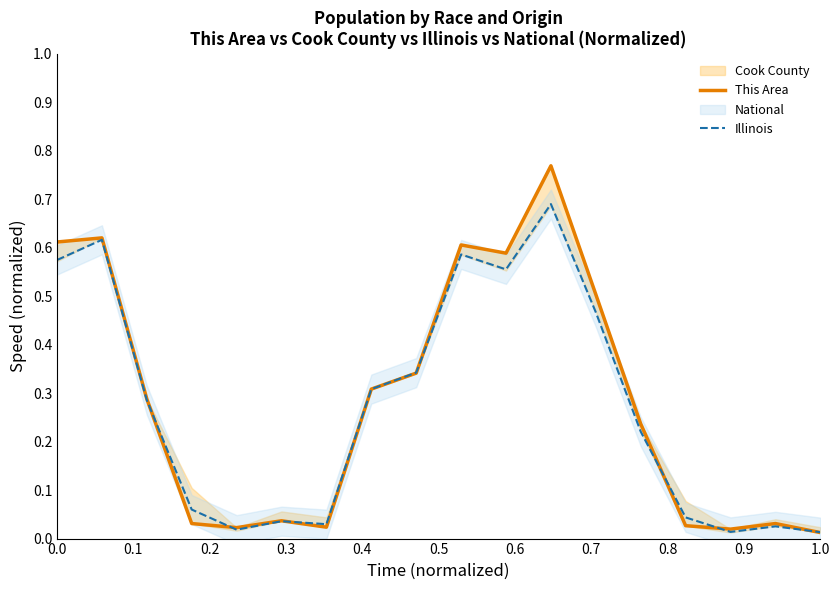

After their last crossing, which series has the higher values: This Area or Illinois?

Illinois